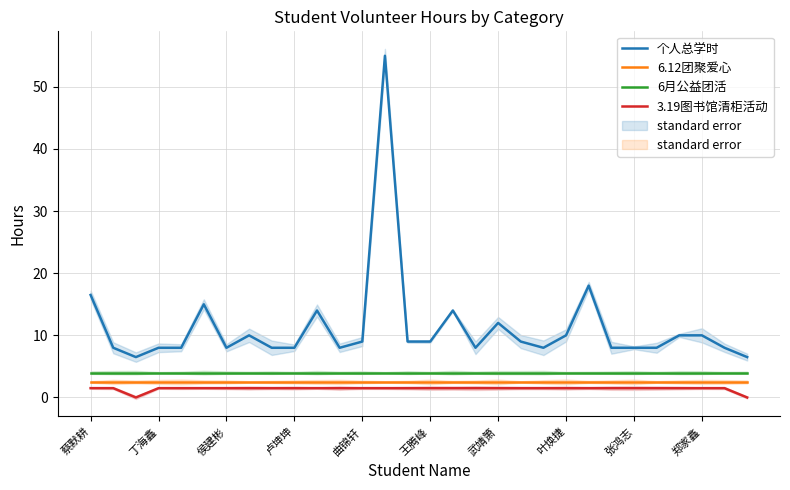

Reading left to right, extract all data points from this chart.

个人总学时: 16.5	8.0	6.5	8.0	8.0	15.0	8.0	10.0	8.0	8.0	14.0	8.0	9.0	55.0	9.0	9.0	14.0	8.0	12.0	9.0	8.0	10.0	18.0	8.0	8.0	8.0	10.0	10.0	8.0	6.5
6.12团聚爱心: 2.5	2.5	2.5	2.5	2.5	2.5	2.5	2.5	2.5	2.5	2.5	2.5	2.5	2.5	2.5	2.5	2.5	2.5	2.5	2.5	2.5	2.5	2.5	2.5	2.5	2.5	2.5	2.5	2.5	2.5
6月公益团活: 4.0	4.0	4.0	4.0	4.0	4.0	4.0	4.0	4.0	4.0	4.0	4.0	4.0	4.0	4.0	4.0	4.0	4.0	4.0	4.0	4.0	4.0	4.0	4.0	4.0	4.0	4.0	4.0	4.0	4.0
3.19图书馆清柜活动: 1.5	1.5	0.0	1.5	1.5	1.5	1.5	1.5	1.5	1.5	1.5	1.5	1.5	1.5	1.5	1.5	1.5	1.5	1.5	1.5	1.5	1.5	1.5	1.5	1.5	1.5	1.5	1.5	1.5	0.0